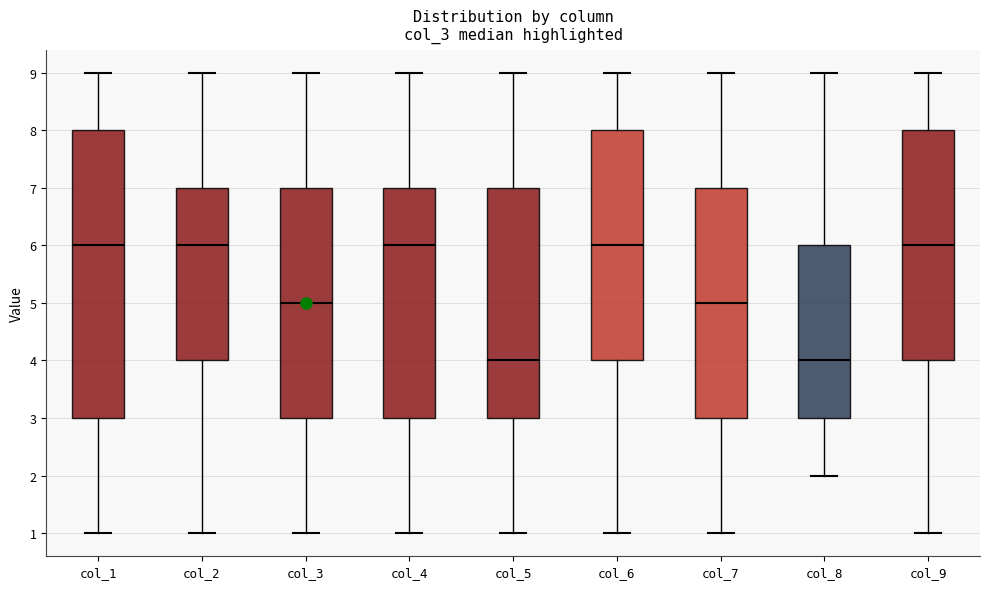

Reading left to right, transcribe this box plot: for each box, give where its median line is, the range the box spans, and where its two whiskers end, as read against the y-axis. The values are not printed on the chart, so give them approximately, as read against the axis.

col_1: median 6, box 3 to 8, whiskers 1 to 9
col_2: median 6, box 4 to 7, whiskers 1 to 9
col_3: median 5, box 3 to 7, whiskers 1 to 9
col_4: median 6, box 3 to 7, whiskers 1 to 9
col_5: median 4, box 3 to 7, whiskers 1 to 9
col_6: median 6, box 4 to 8, whiskers 1 to 9
col_7: median 5, box 3 to 7, whiskers 1 to 9
col_8: median 4, box 3 to 6, whiskers 2 to 9
col_9: median 6, box 4 to 8, whiskers 1 to 9